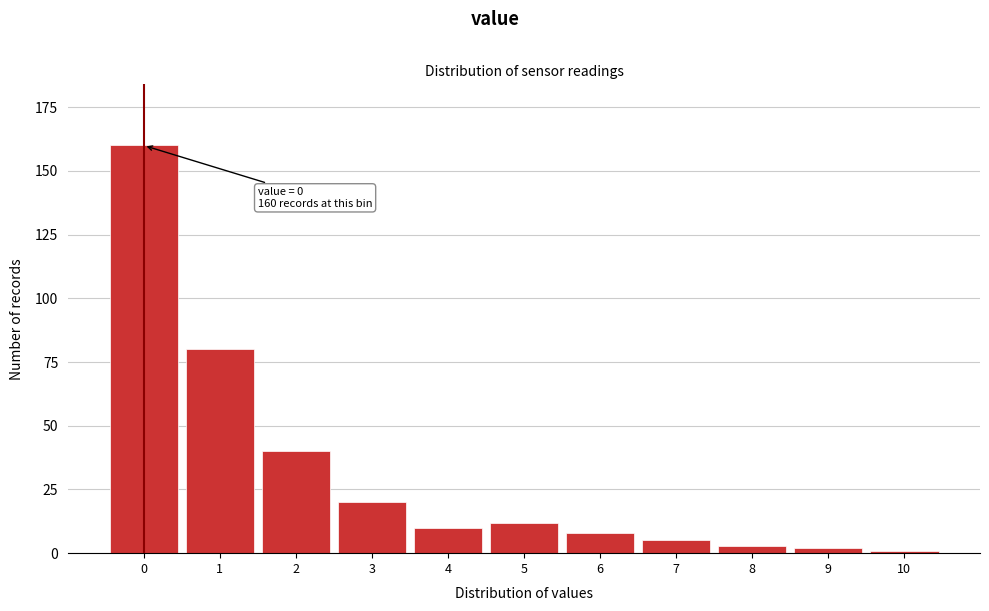

Reading right to left, what are all the values shown in this chart?

1	2	3	5	8	12	10	20	40	80	160